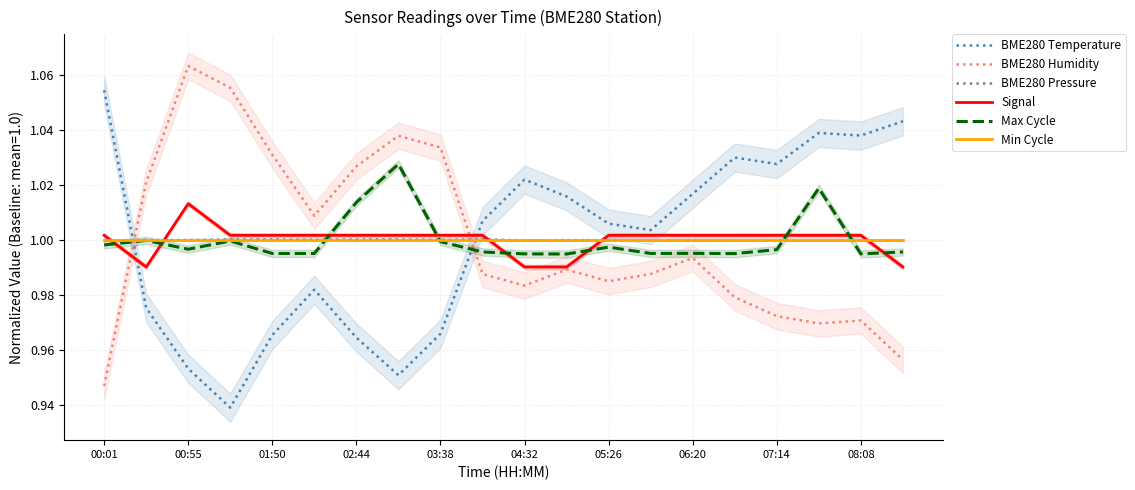

What is the minimum value for BME280 Pressure?

1.0